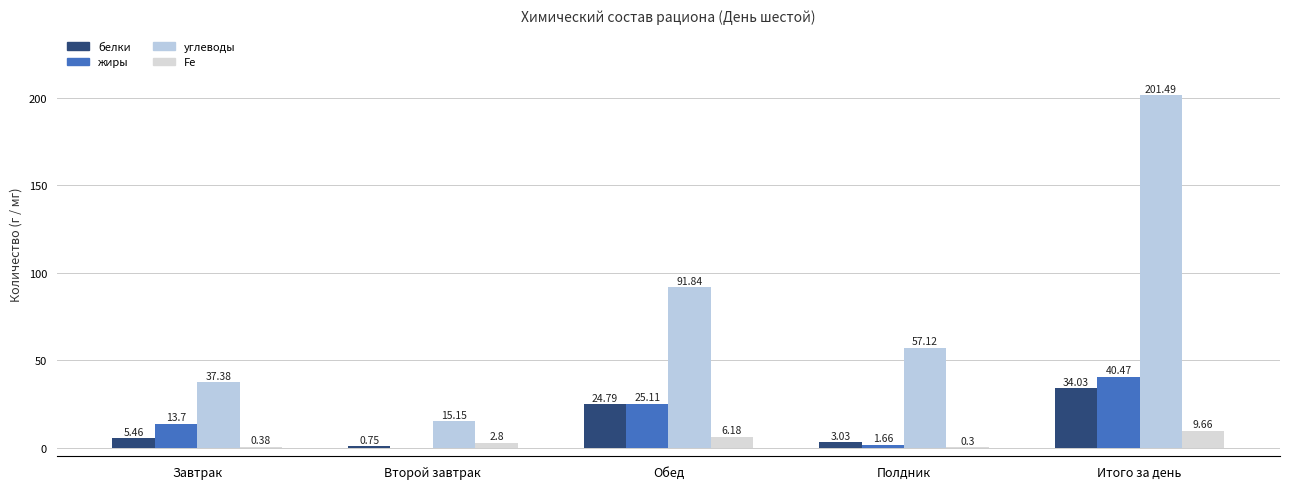

At which category is the sum across all series the highest?

Итого за день